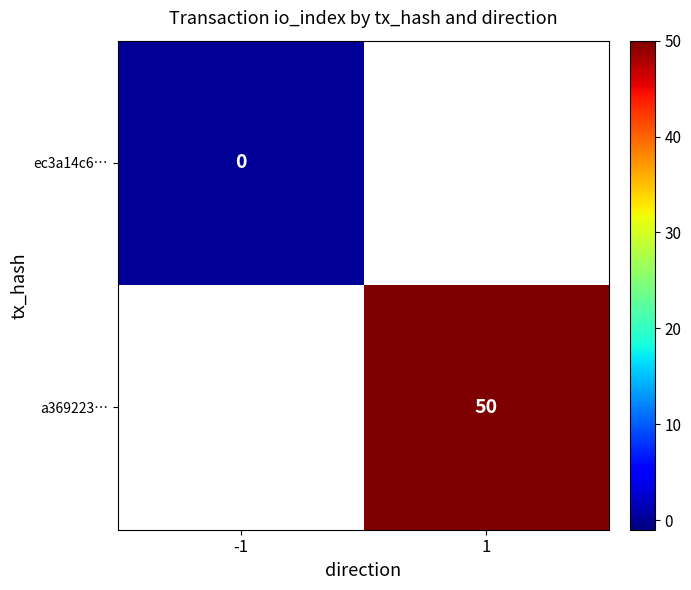

The value of a369223… at 1 is 50. True or false?

True